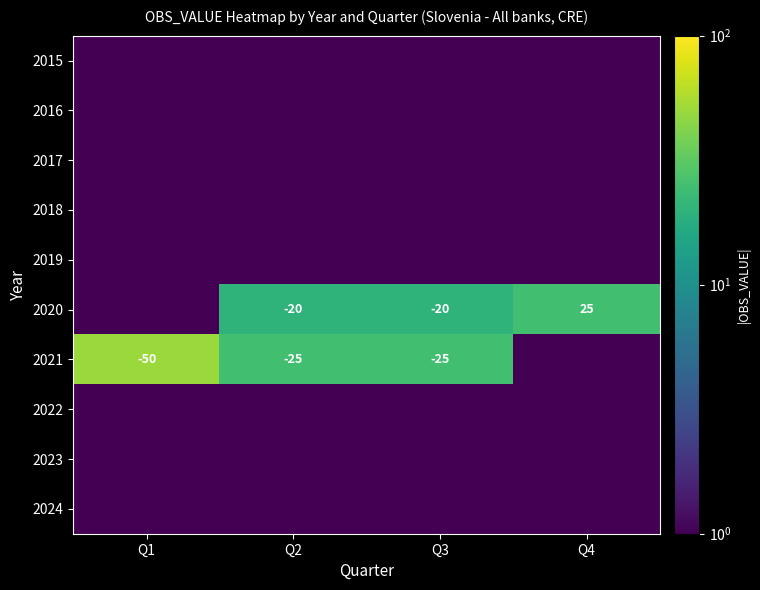

Which series has the widest spread of values?

2021